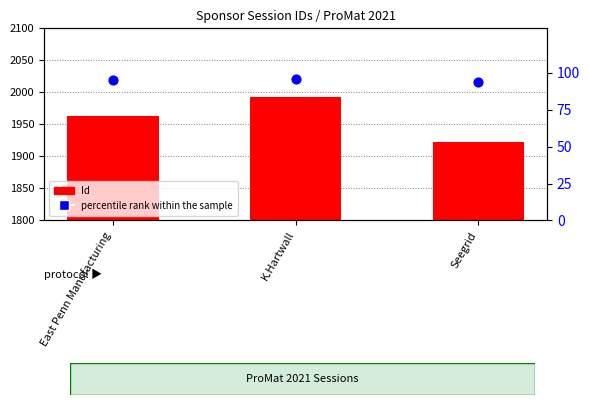

Which series has the largest total across all categories?

Id